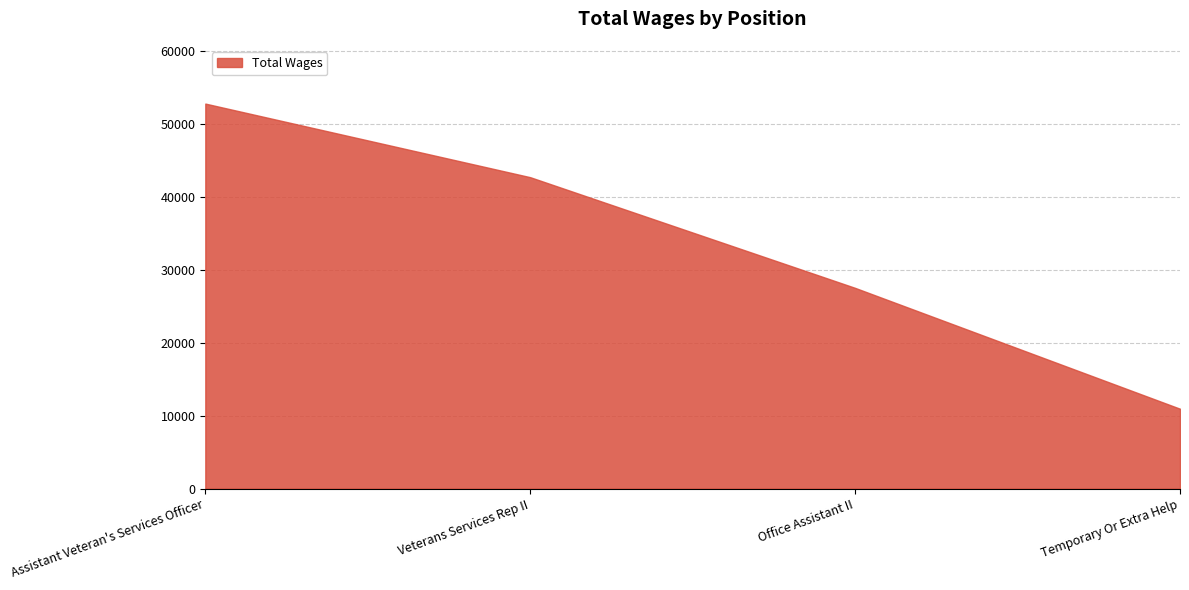

The value at Veterans Services Rep II is 60419. True or false?

False